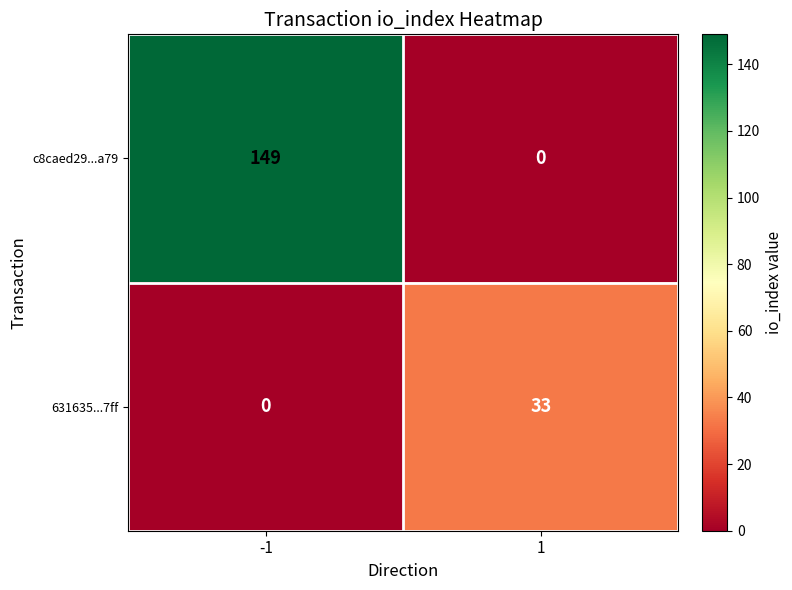

What is the maximum value shown in the chart?

149